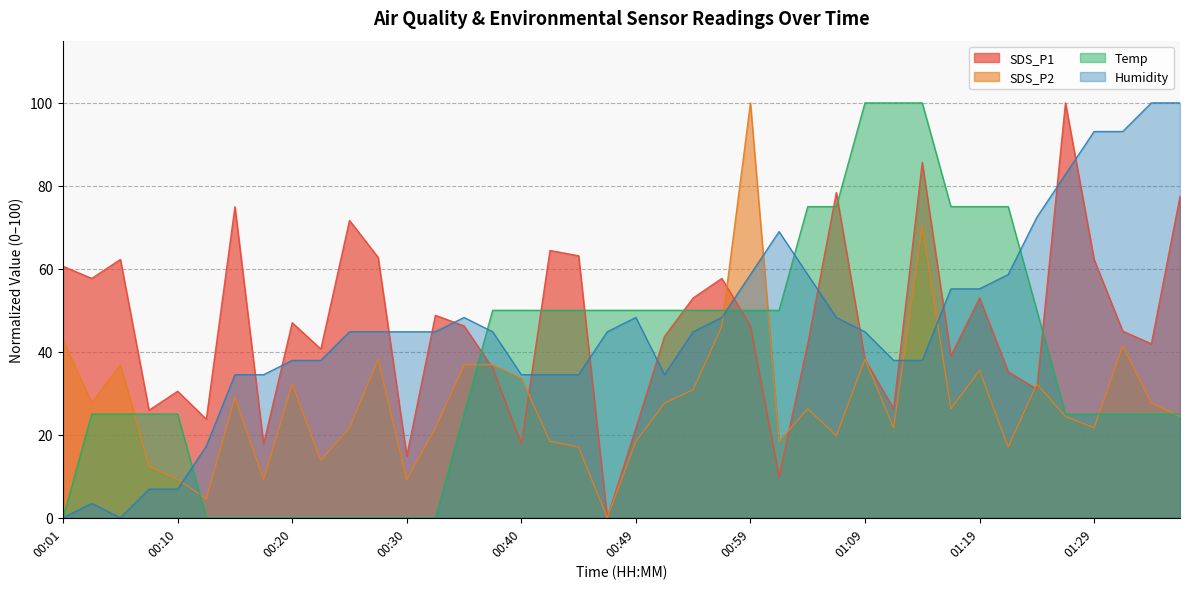

Which series ends up on top after the final intersection of SDS_P2 and Temp?

Temp